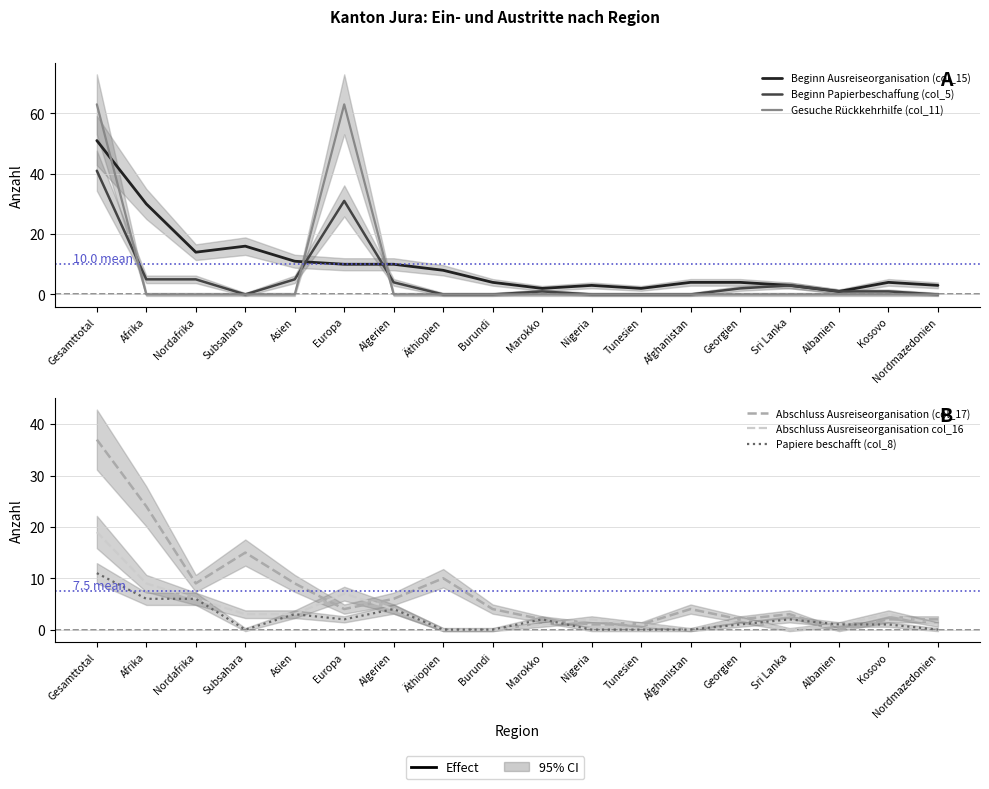

What is the label of the 10th point from the right?

Burundi